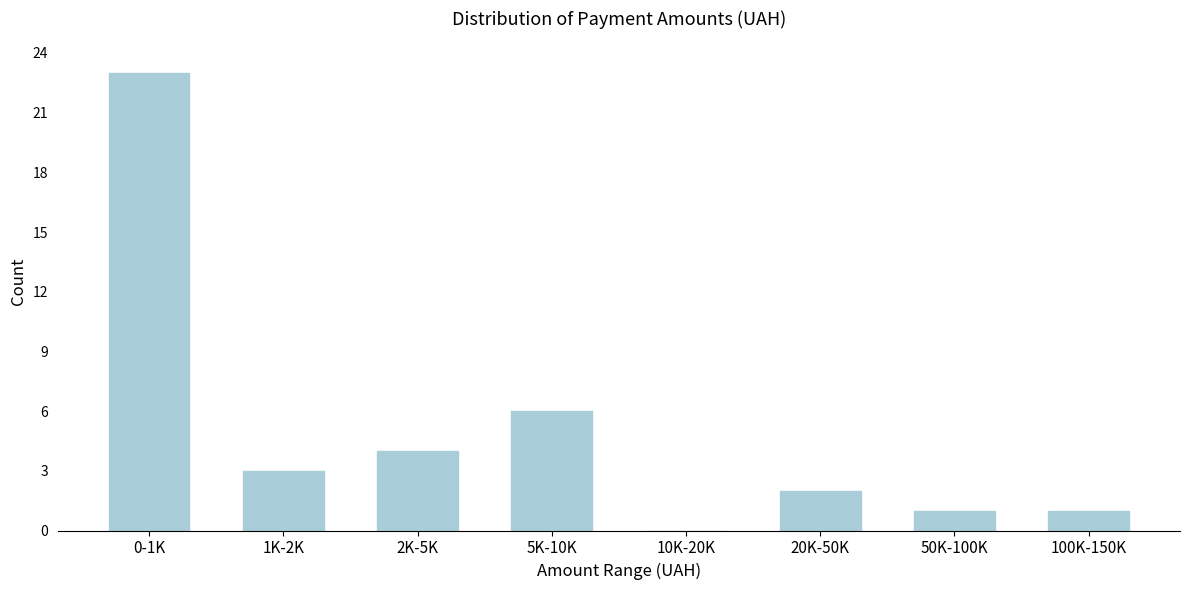

Reading left to right, list all the values displayed in this chart.

0-1K=23	1K-2K=3	2K-5K=4	5K-10K=6	10K-20K=0	20K-50K=2	50K-100K=1	100K-150K=1